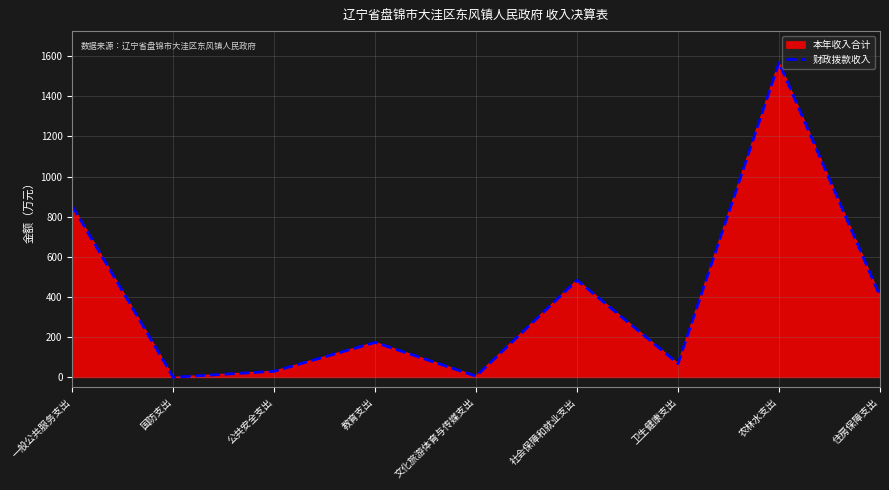

What position from the left is 卫生健康支出?

7